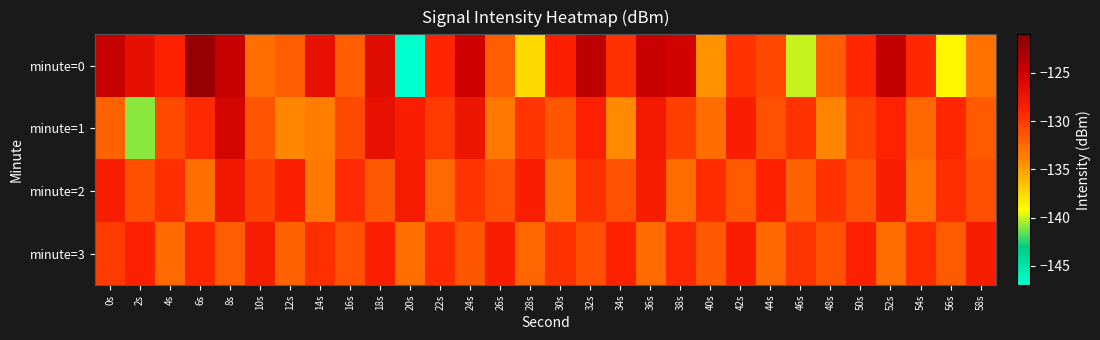

Which category has the highest value across all series?

6s